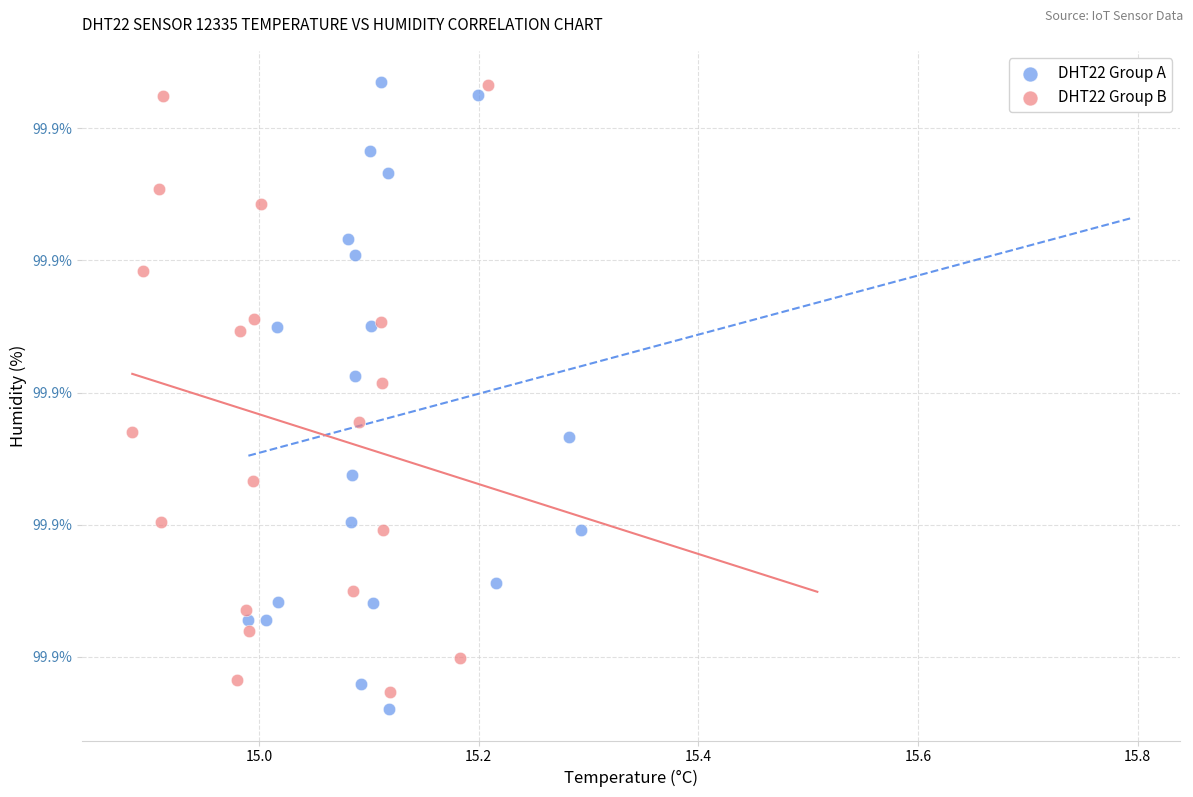

What are all the series names shown in the legend?

DHT22 Group A, DHT22 Group B